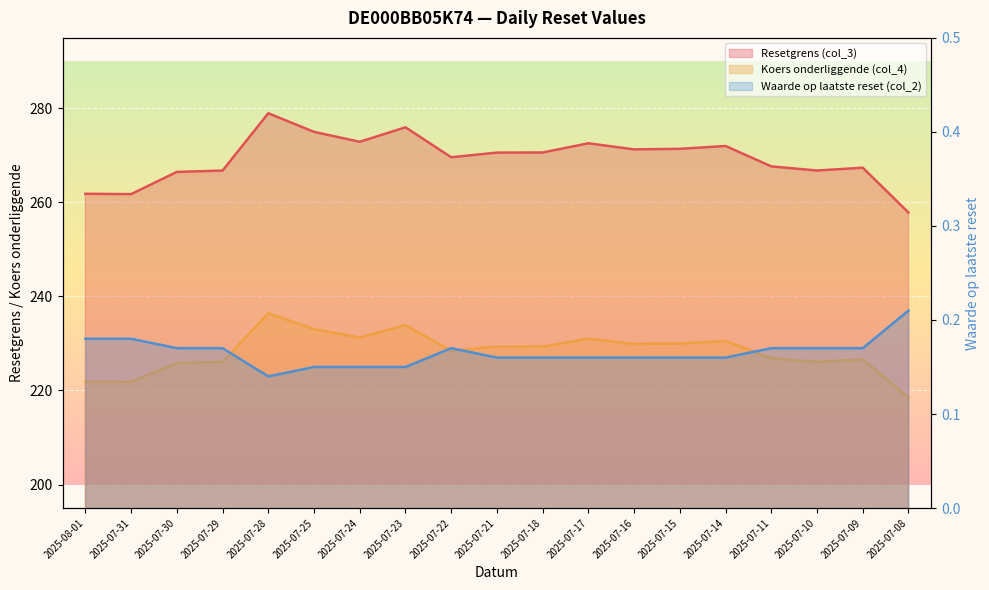

What is the spread (max minus min) of values at 2025-07-24?

272.7